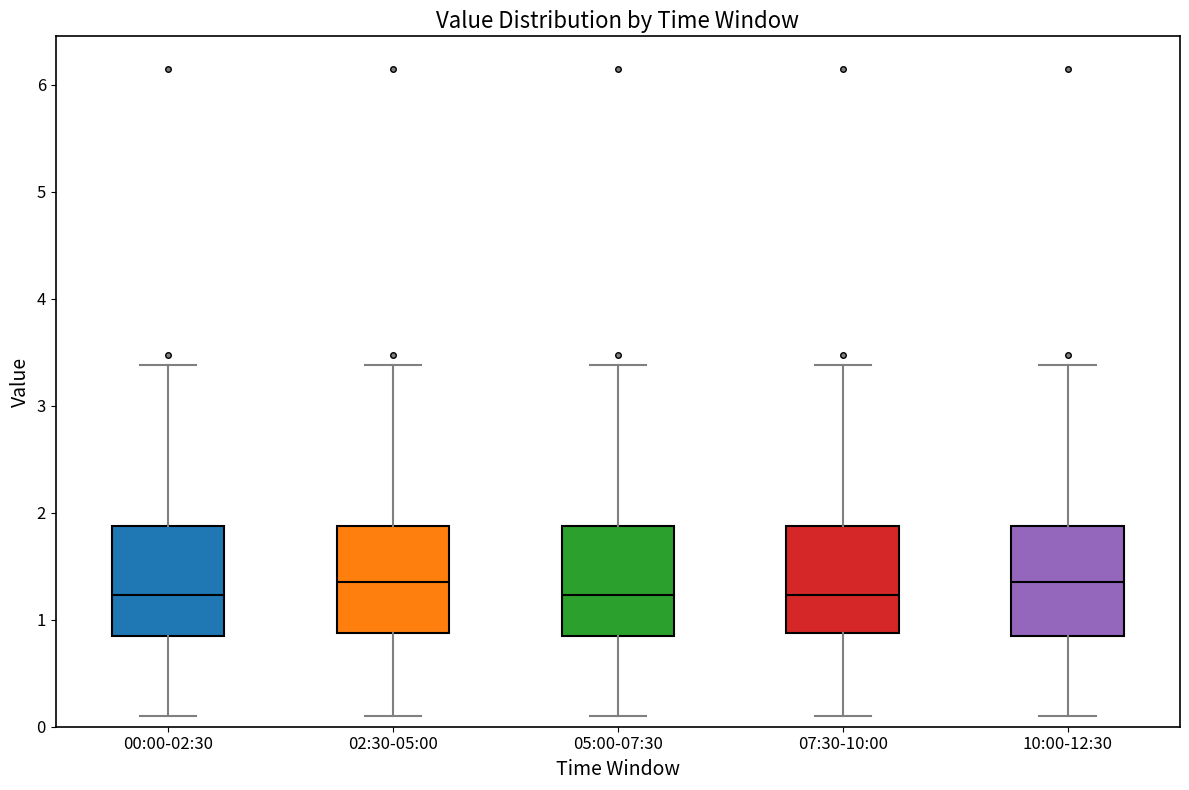

Reading left to right, transcribe this box plot: for each box, give where its median line is, the range the box spans, and where its two whiskers end, as read against the y-axis. The values are not printed on the chart, so give them approximately, as read against the axis.

00:00-02:30: median 1.2, box 0.9 to 1.9, whiskers 0.1 to 3.4
02:30-05:00: median 1.4, box 0.9 to 1.9, whiskers 0.1 to 3.4
05:00-07:30: median 1.2, box 0.9 to 1.9, whiskers 0.1 to 3.4
07:30-10:00: median 1.2, box 0.9 to 1.9, whiskers 0.1 to 3.4
10:00-12:30: median 1.4, box 0.9 to 1.9, whiskers 0.1 to 3.4